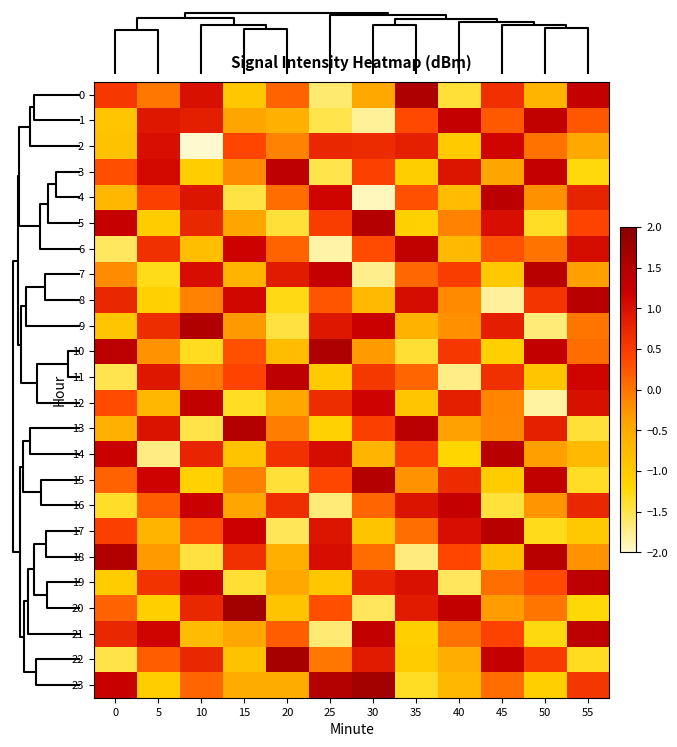

Which category has the highest value across all series?

15